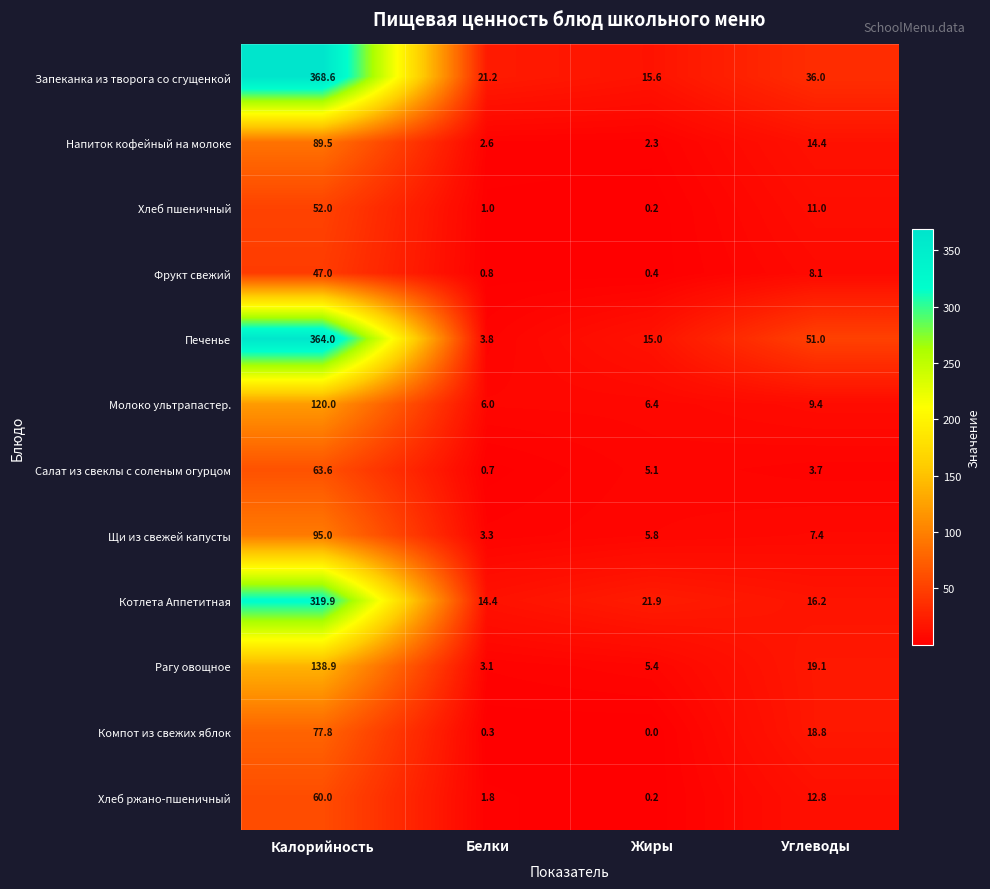

At which category is the sum across all series the highest?

Калорийность